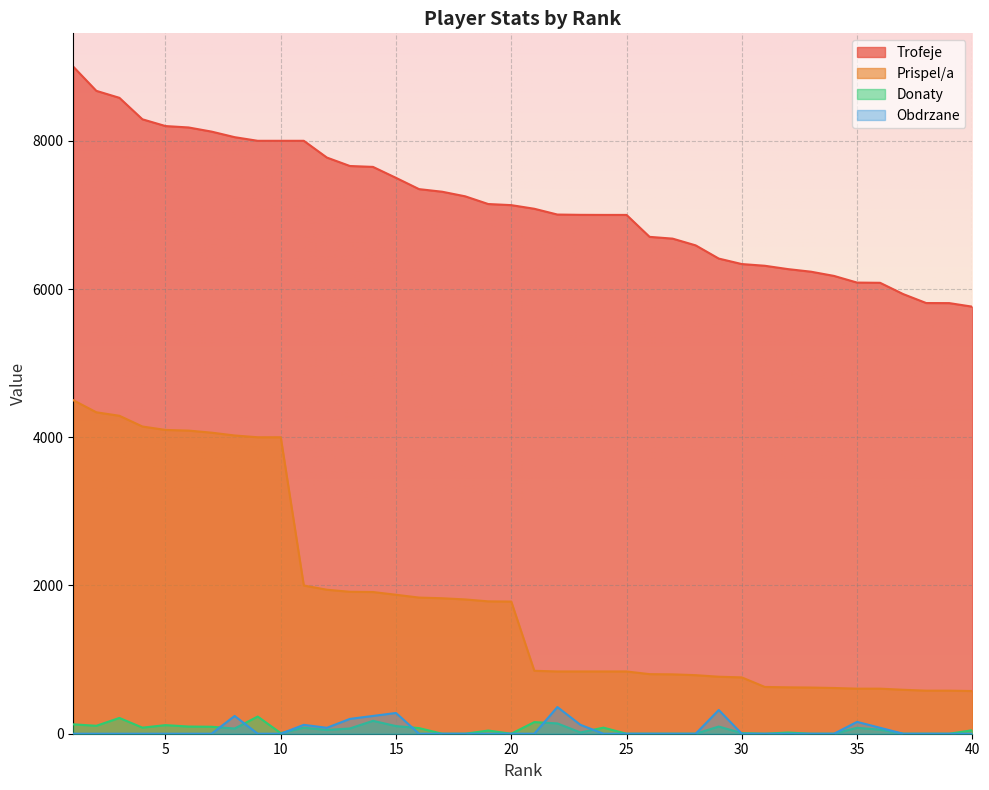

The value of Prispel/a at 9 is 5680. True or false?

False